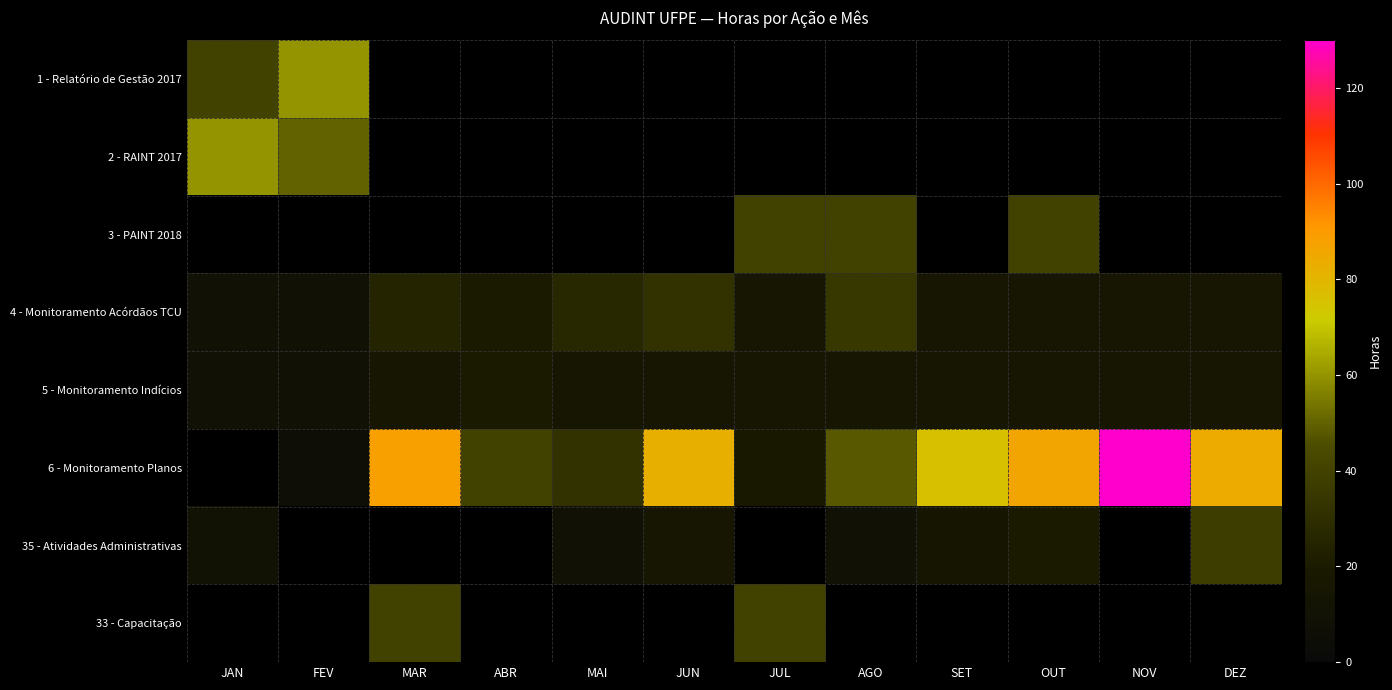

At which category does the chart reach its minimum across all series?

FEV